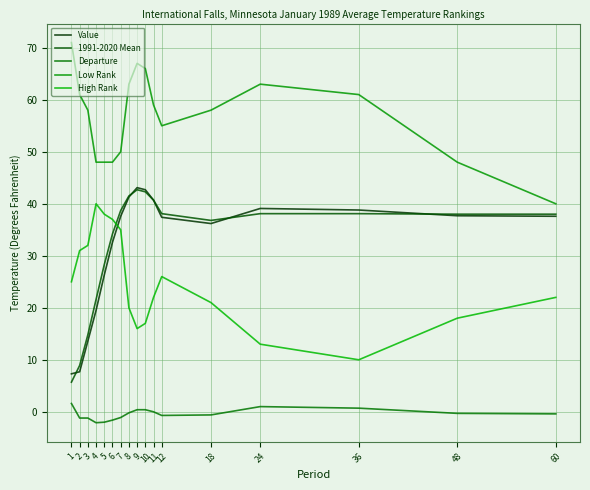

Does the chart display data point markers on the line(s)?

No